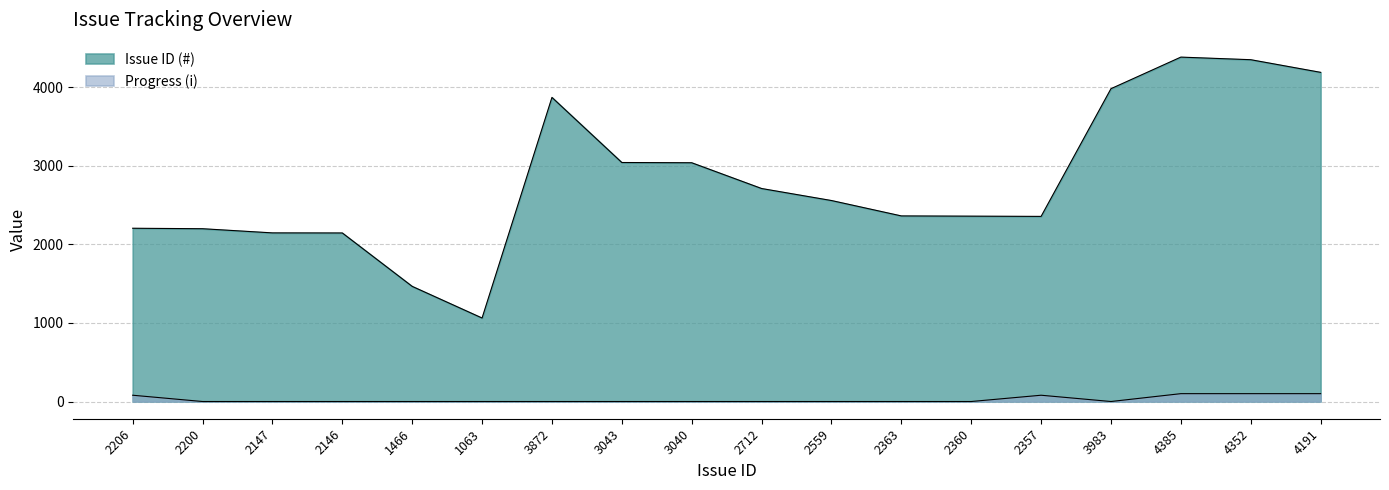

Where is Issue ID (#) nearest to the value 2724?

2712